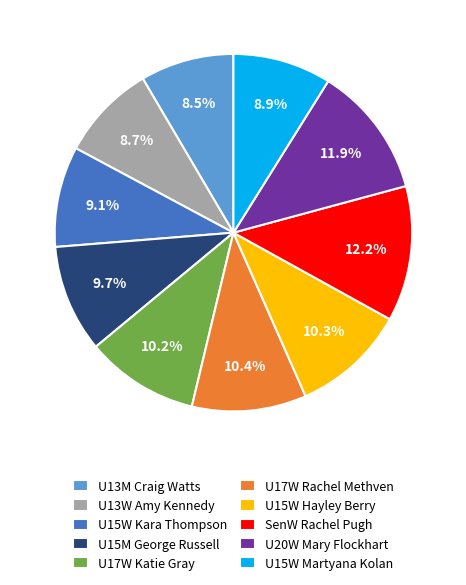

Does U13W Amy Kennedy represent more than half of the total?

No